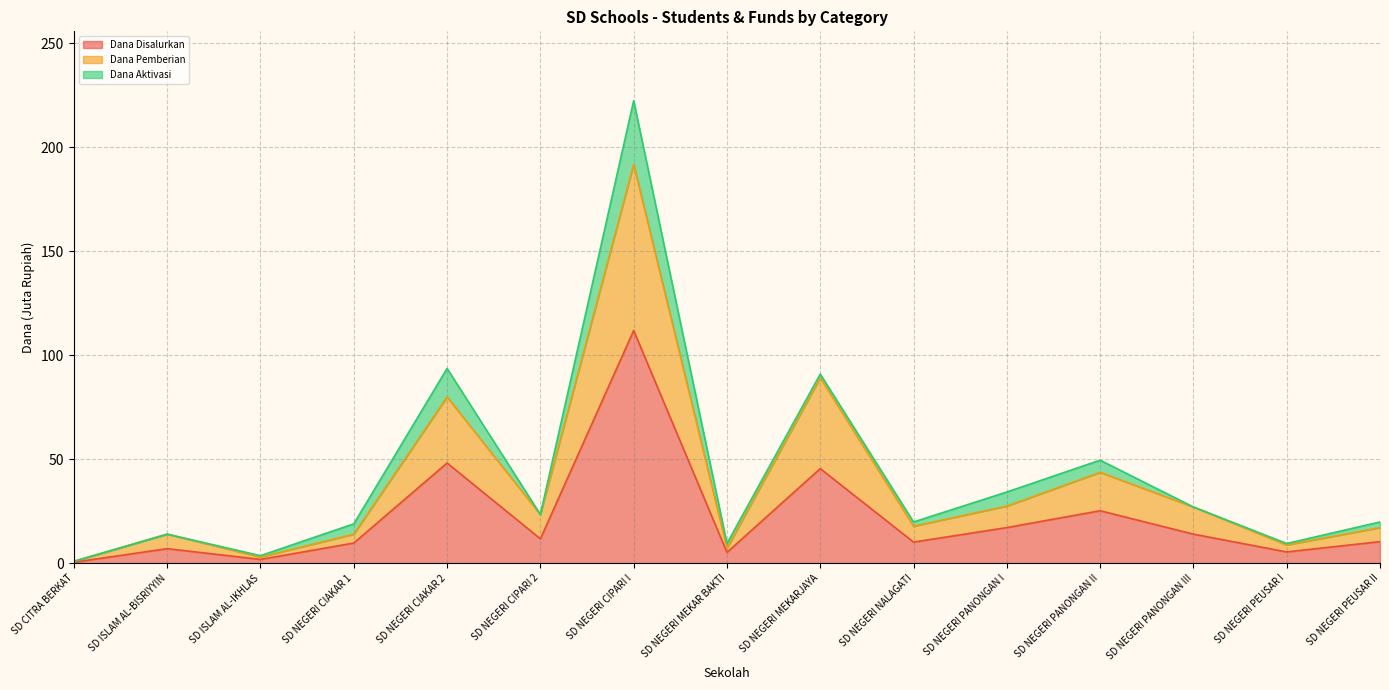

Where is Dana Disalurkan nearest to the value 56?

SD NEGERI CIAKAR 2